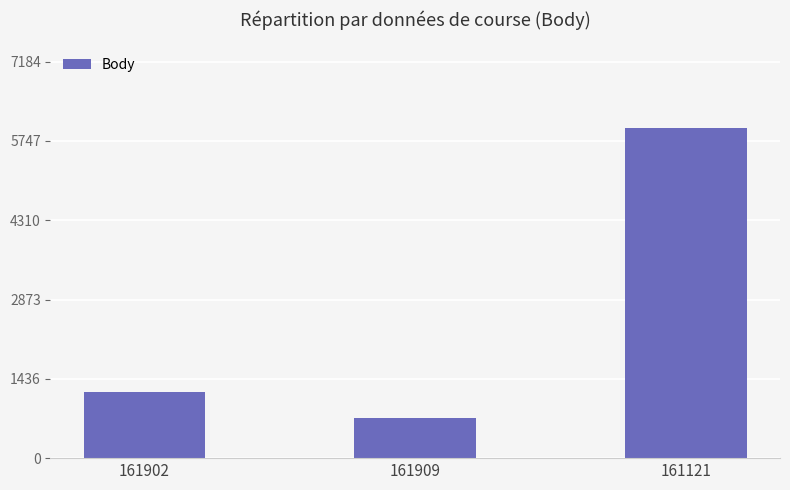

What is the difference between the values at 161902 and 161909?

485